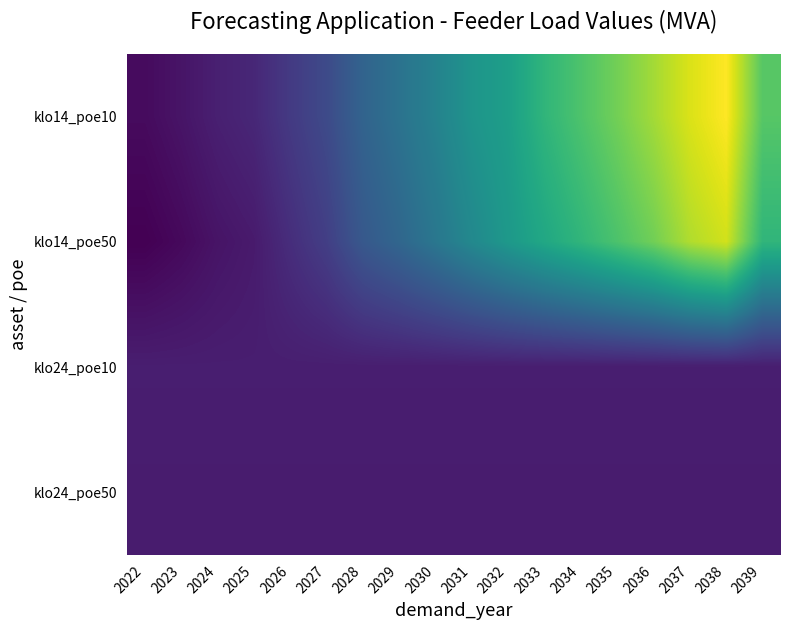

Between 2025 and 2024, which is larger?

2025